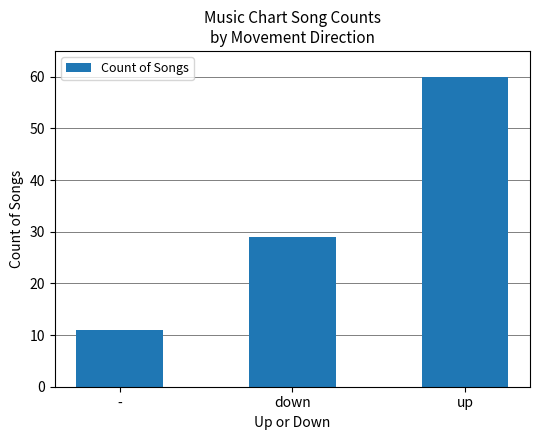

What is the label of the 3rd bar from the right?

-